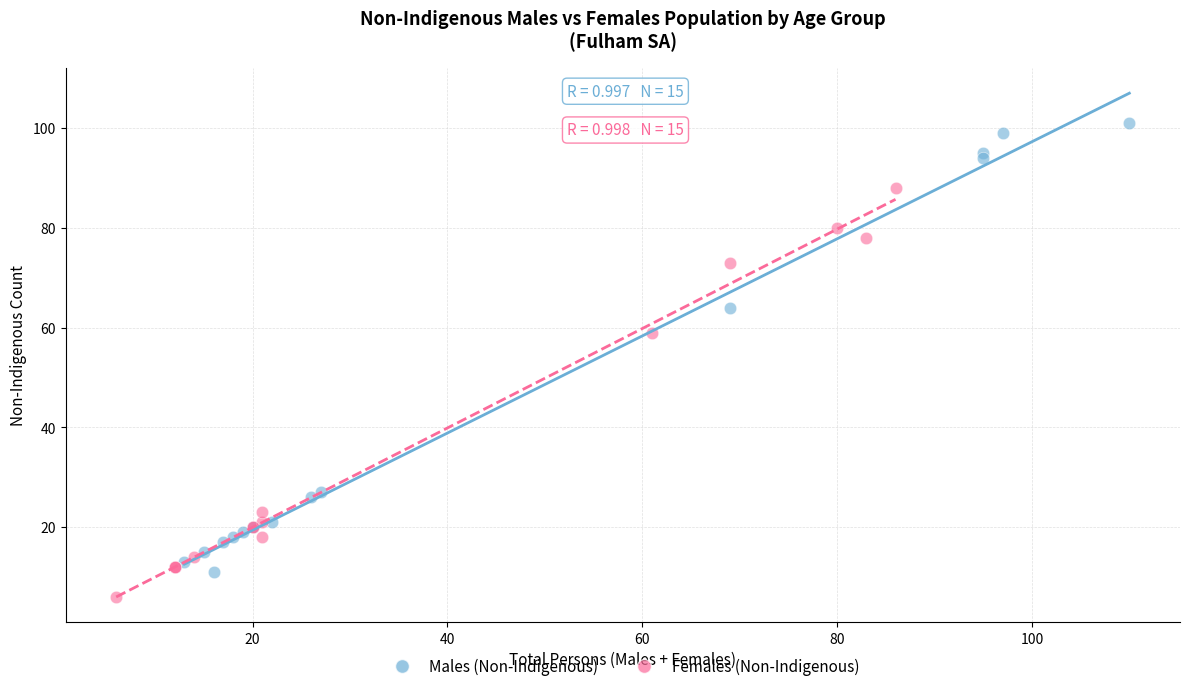

Which series contains the lowest Y value?

Females (Non-Indigenous)